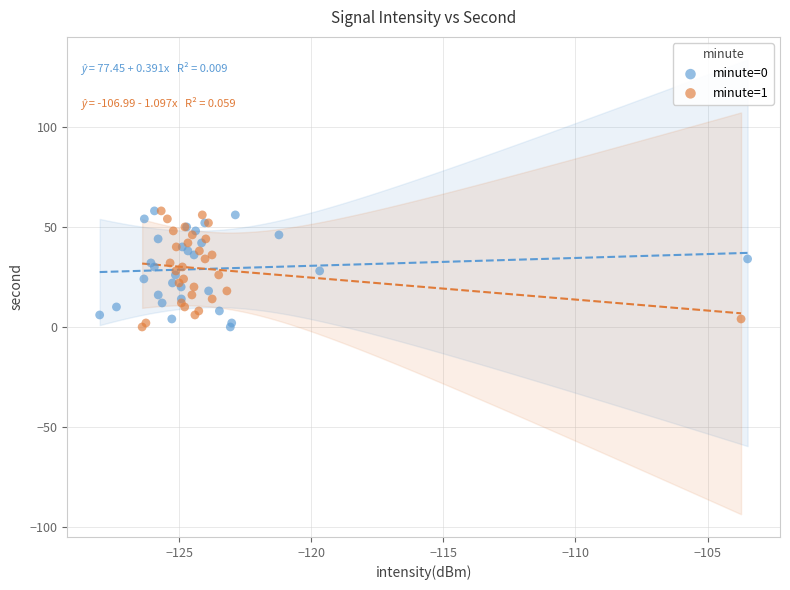

What are all the series names shown in the legend?

minute=0, minute=1